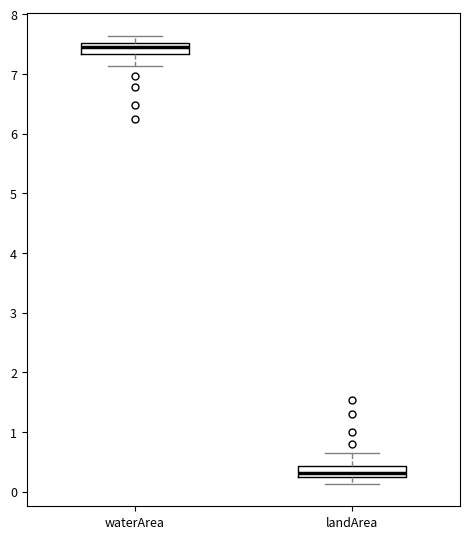

Reading left to right, read every box against the y-axis: the position of its median line, the range the box covers, and the ends of its whiskers. The values are not printed on the chart, so give them approximately, as read against the axis.

waterArea: median 7.5 (inside the box), box 7.3 to 7.5, whiskers 7.1 to 7.6
landArea: median 0.3, box 0.2 to 0.4, whiskers 0.1 to 0.6